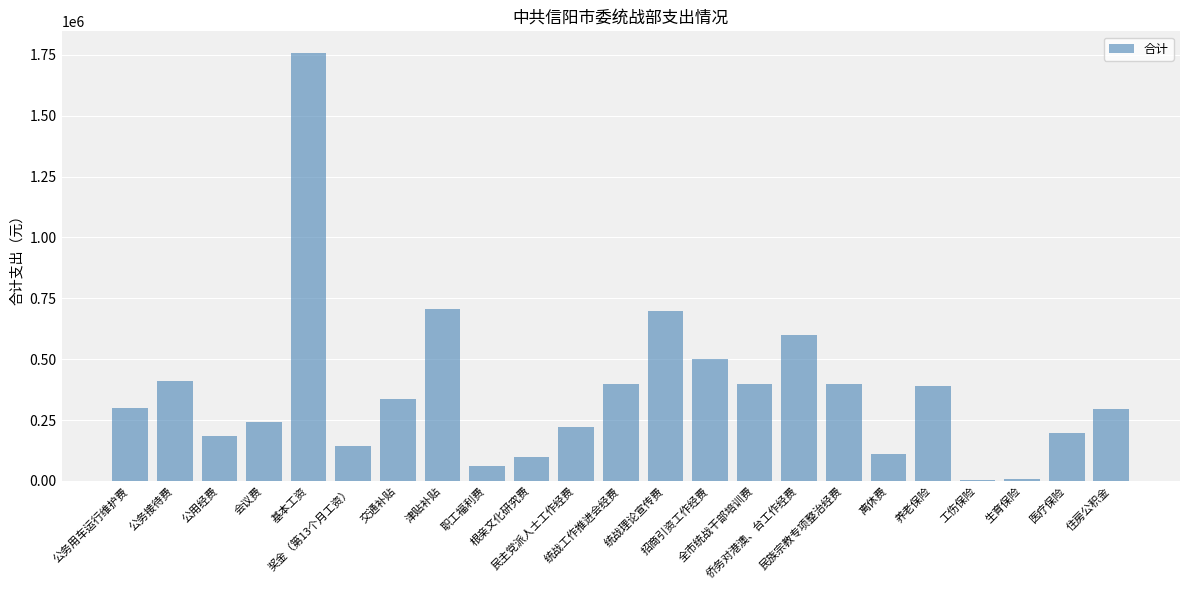

What is the greatest value displayed?

1759200